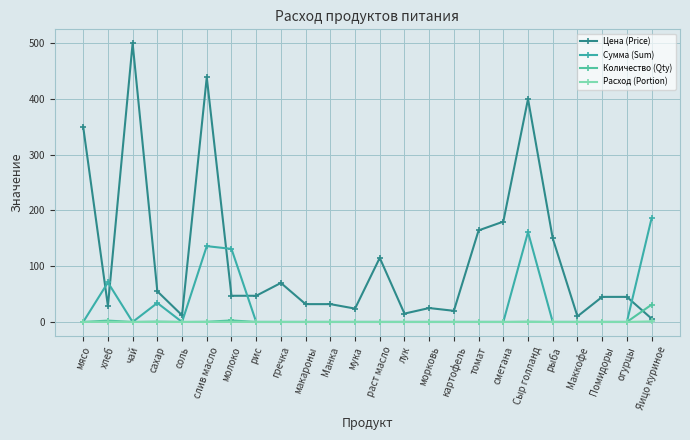

How many lines are shown in the chart?

4